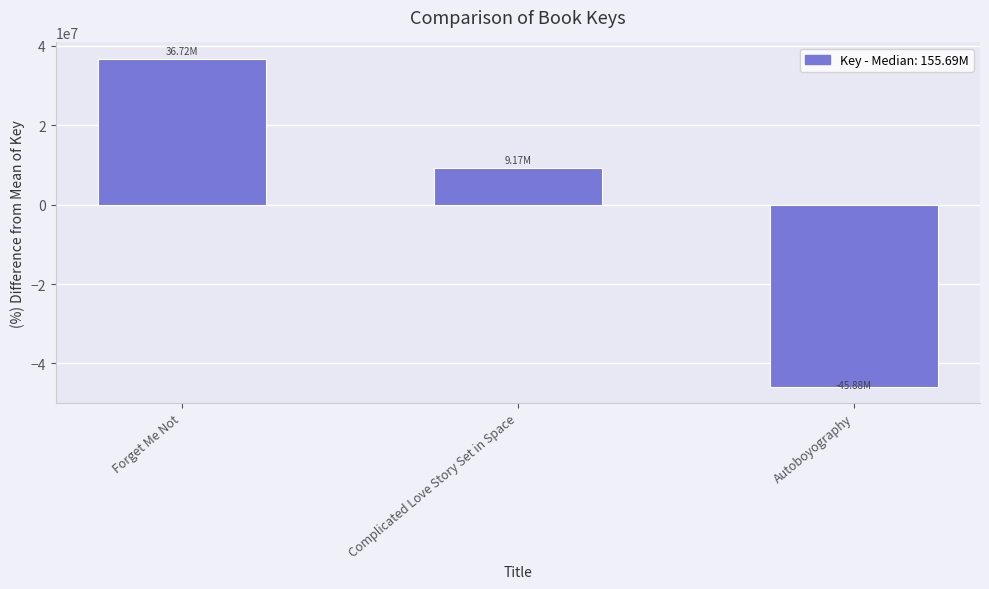

What is the sum of the values at Autoboyography and Complicated Love Story Set in Space?

-36715919